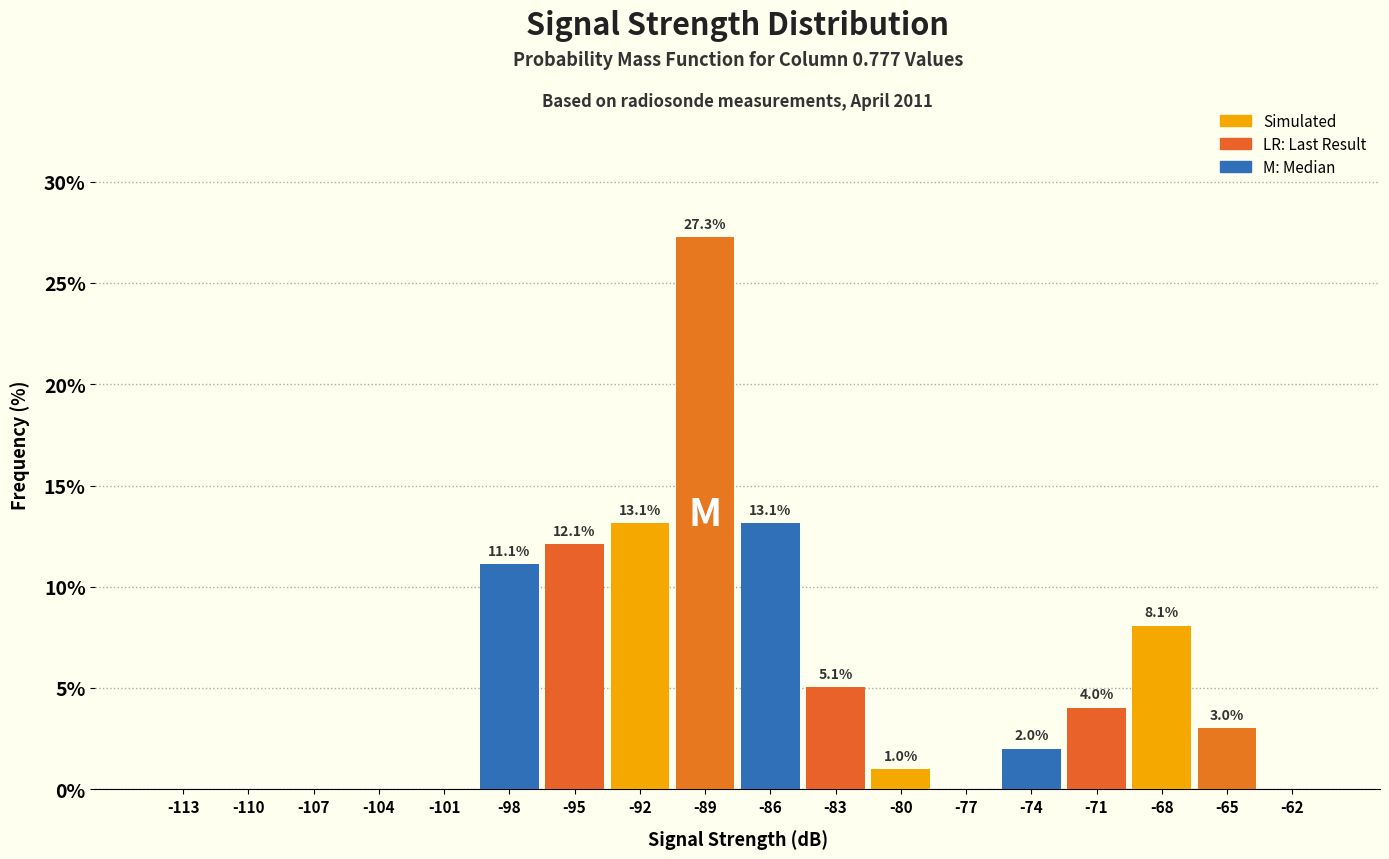

Which range on the x-axis has the tallest bar?

-91 to -88